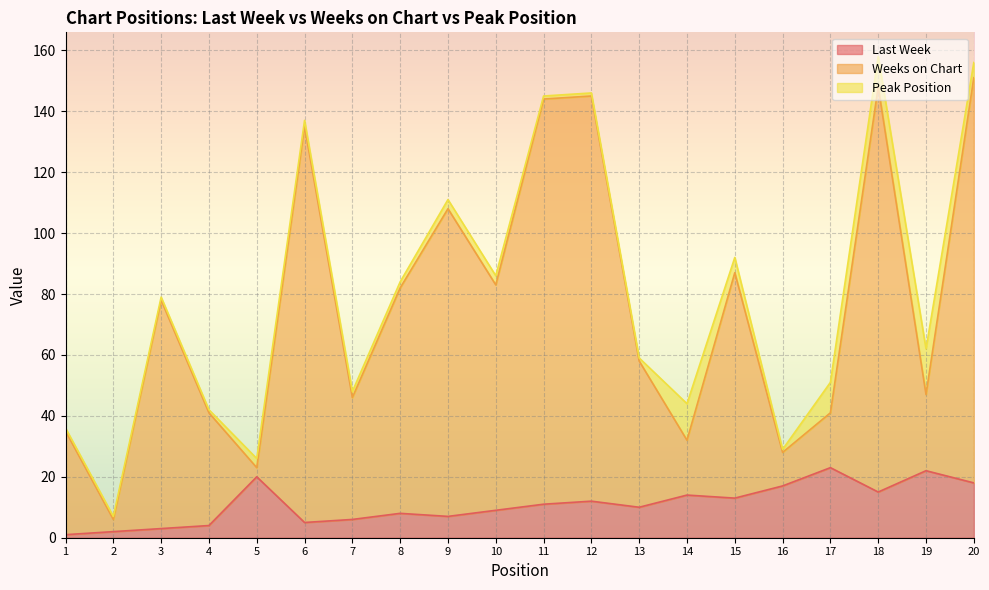

The Last Week series shows 27 at 18. True or false?

False